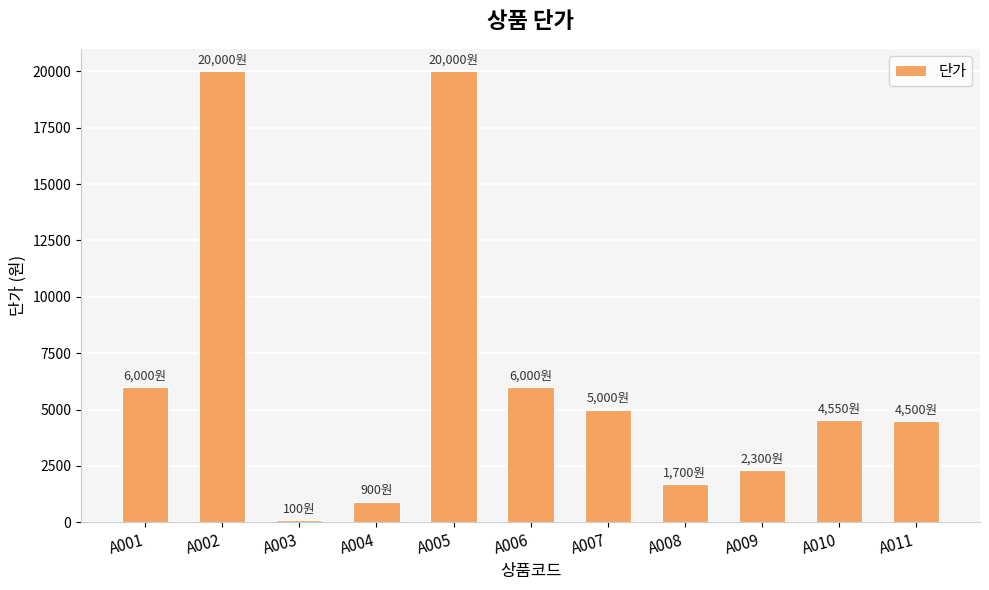

Is it true that the value at A009 is 2300?

True